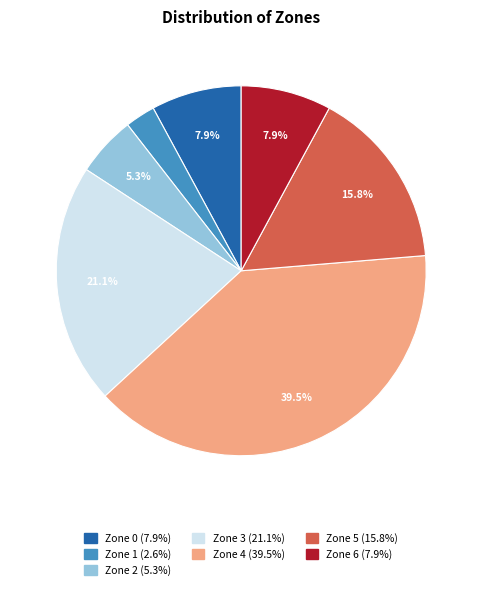

True or false: Zone 1 accounts for 17% of the total.

False